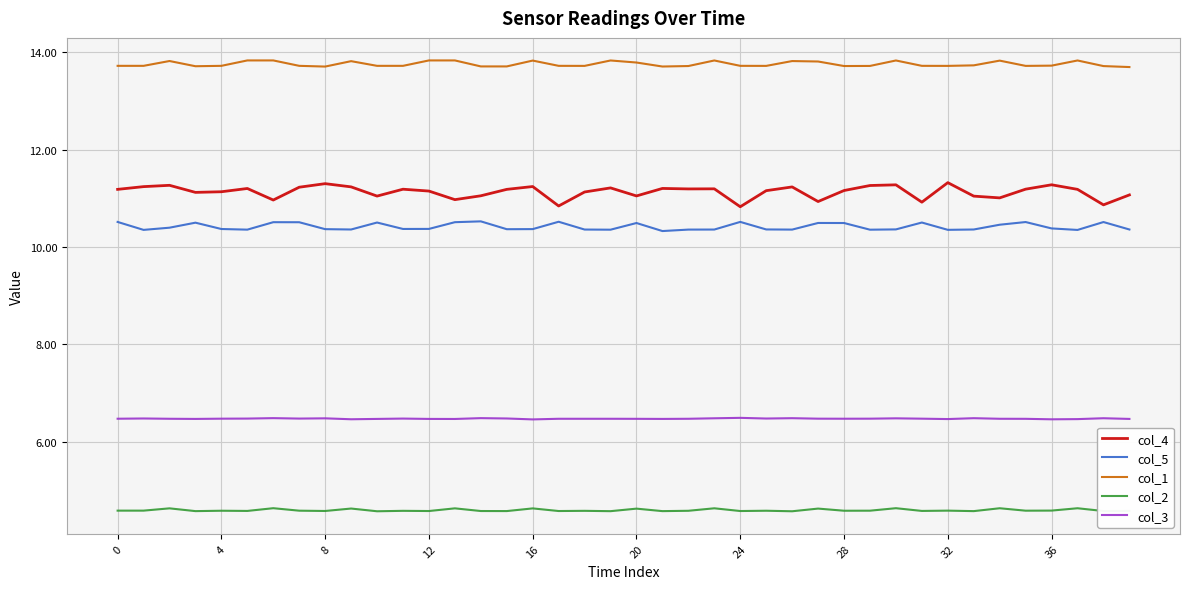

List the series in order of their peak value, highest first.

col_1, col_4, col_5, col_3, col_2